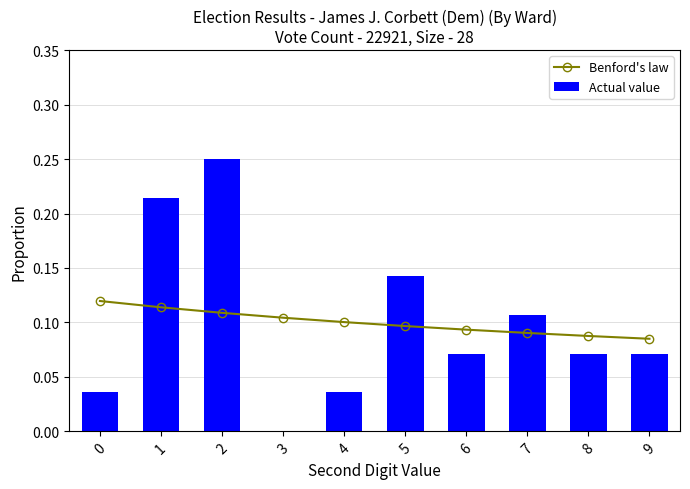

Between 1 and 5, which series saw the biggest shift?

Actual value